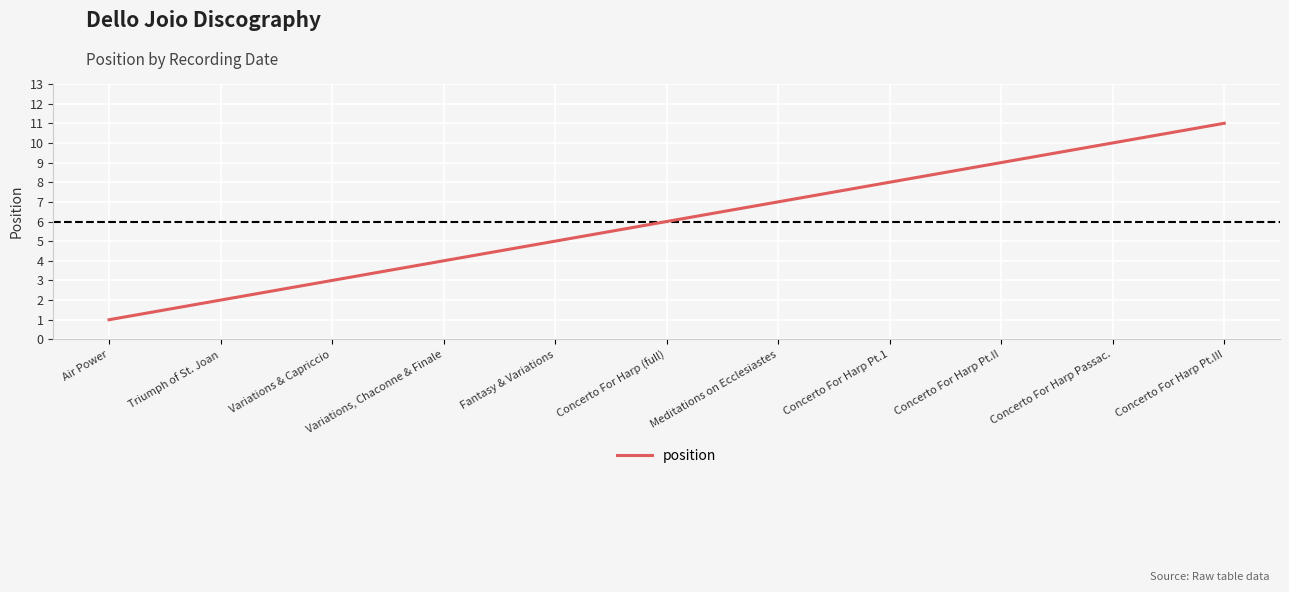

Rank the categories by value from highest to lowest.

Concerto For Harp Pt.III, Concerto For Harp Passac., Concerto For Harp Pt.II, Concerto For Harp Pt.1, Meditations on Ecclesiastes, Concerto For Harp (full), Fantasy & Variations, Variations, Chaconne & Finale, Variations & Capriccio, Triumph of St. Joan, Air Power